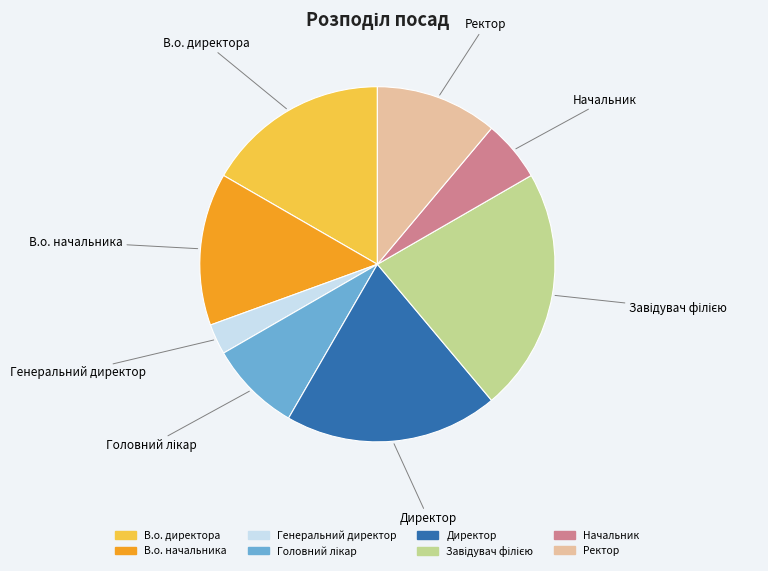

Is there a majority slice in this chart?

No